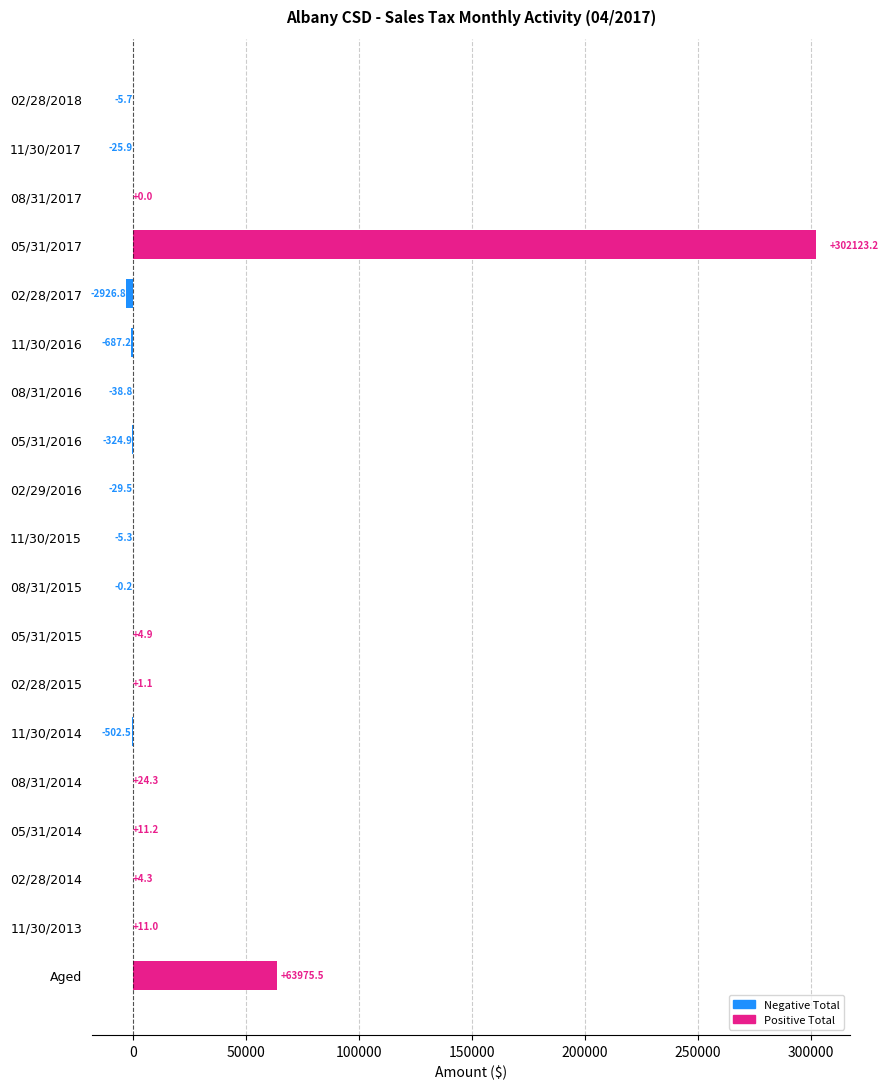

Read the value at Aged.

63975.5